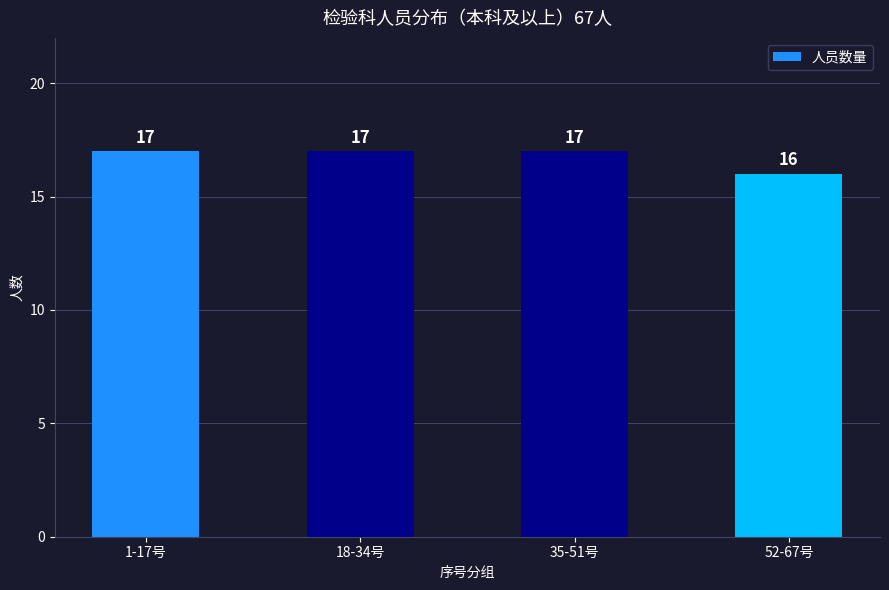

What is the change in value from 35-51号 to 52-67号?

-1